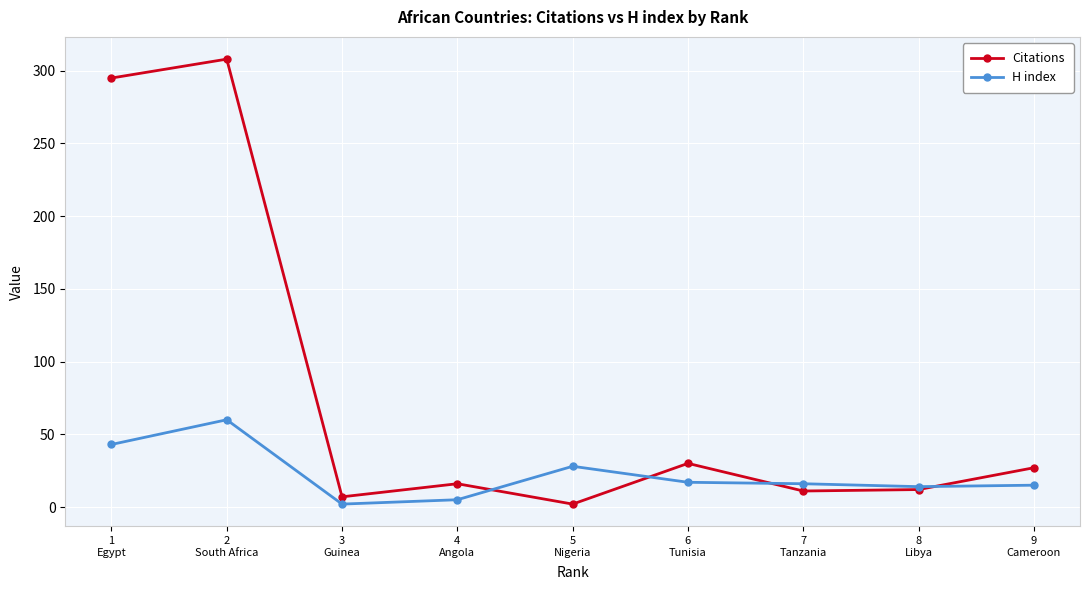

The value of H index at 1
Egypt is 43. True or false?

True